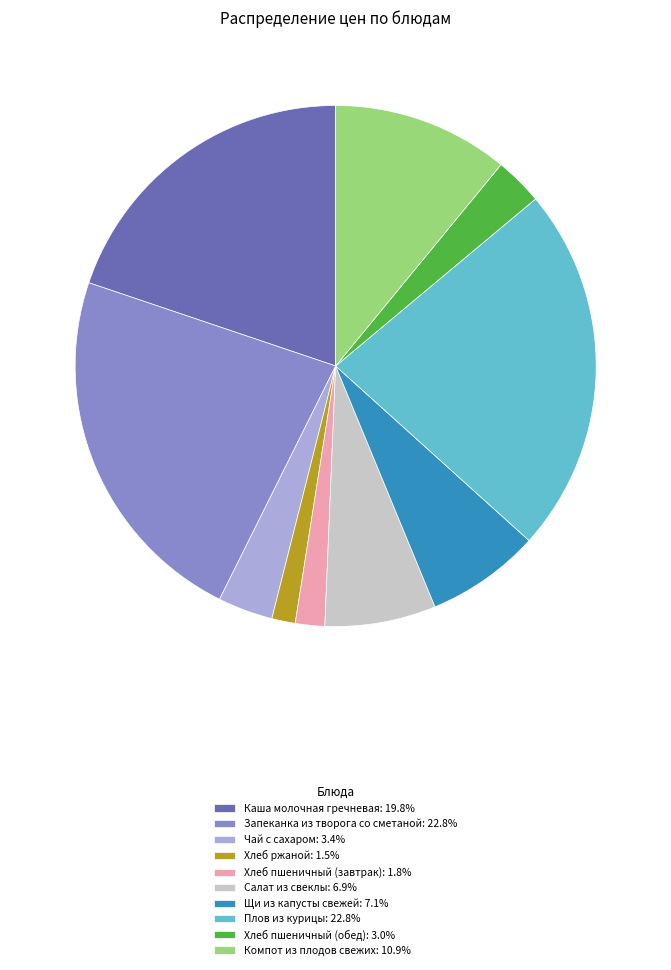

Is the sum of Запеканка из творога со сметаной and Чай с сахаром greater than half?

No